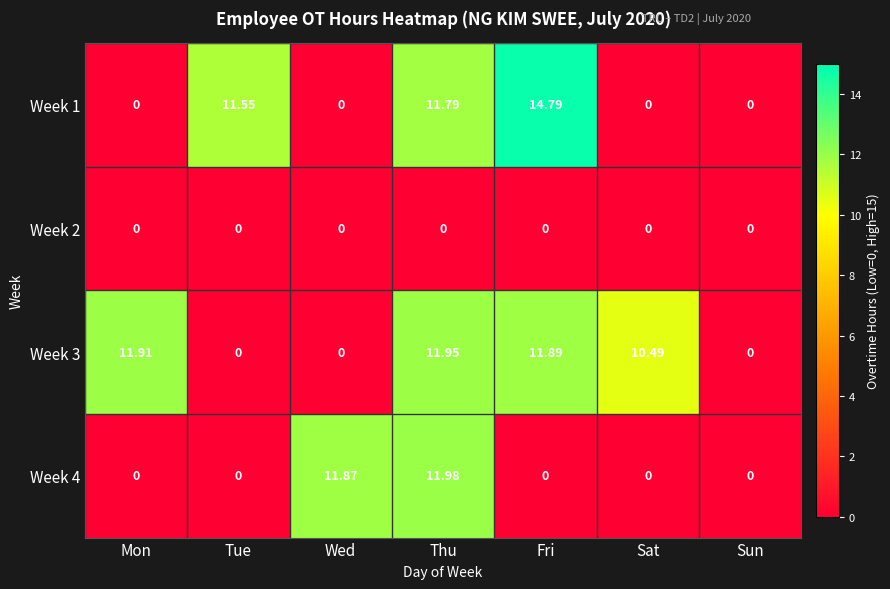

What is the total value across all series at Wed?

11.9